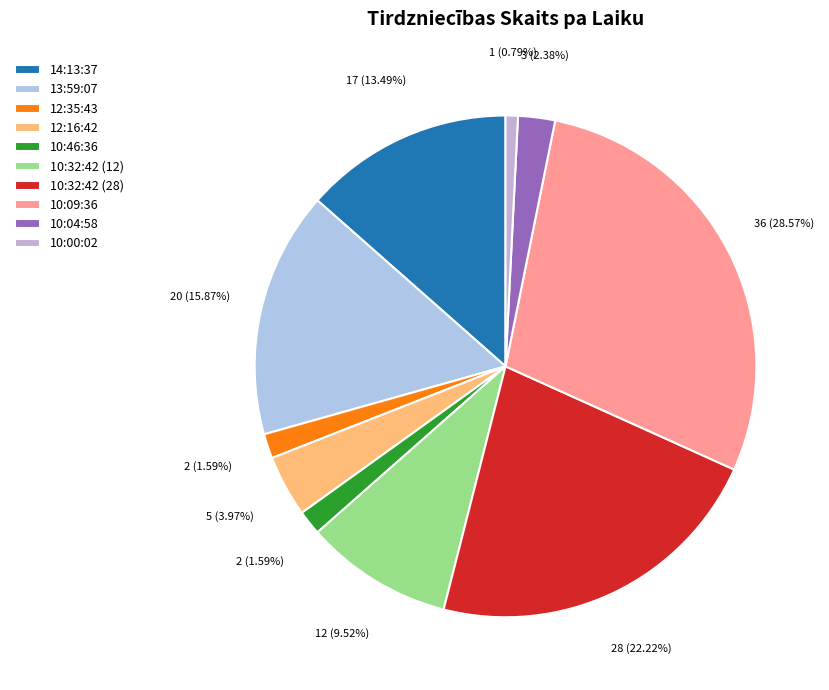

What percentage do 12:35:43 and 10:32:42 (12) together represent?

11.1%